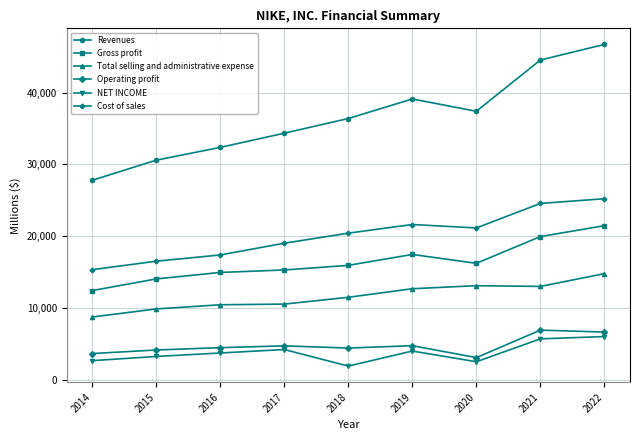

The Total selling and administrative expense series shows 16425 at 2018. True or false?

False